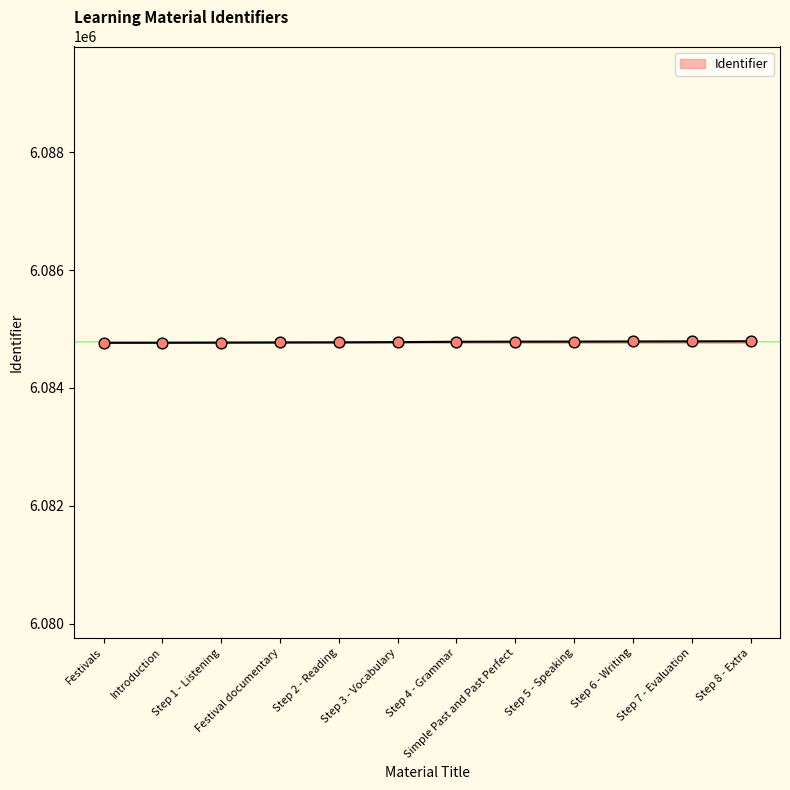

What is the ratio of the value at Step 5 - Speaking to the value at Festival documentary?

1.0